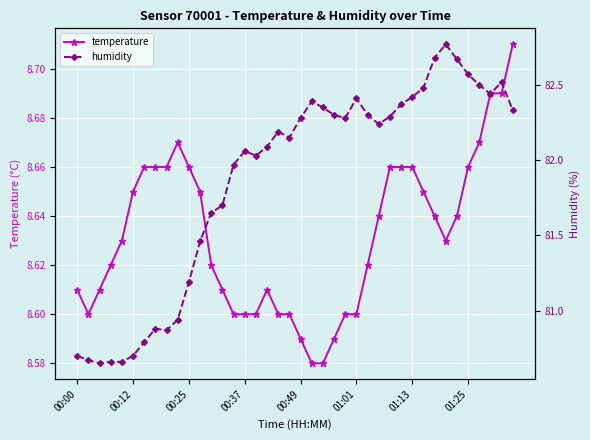

The value of temperature at 00:00 is 3.3. True or false?

False